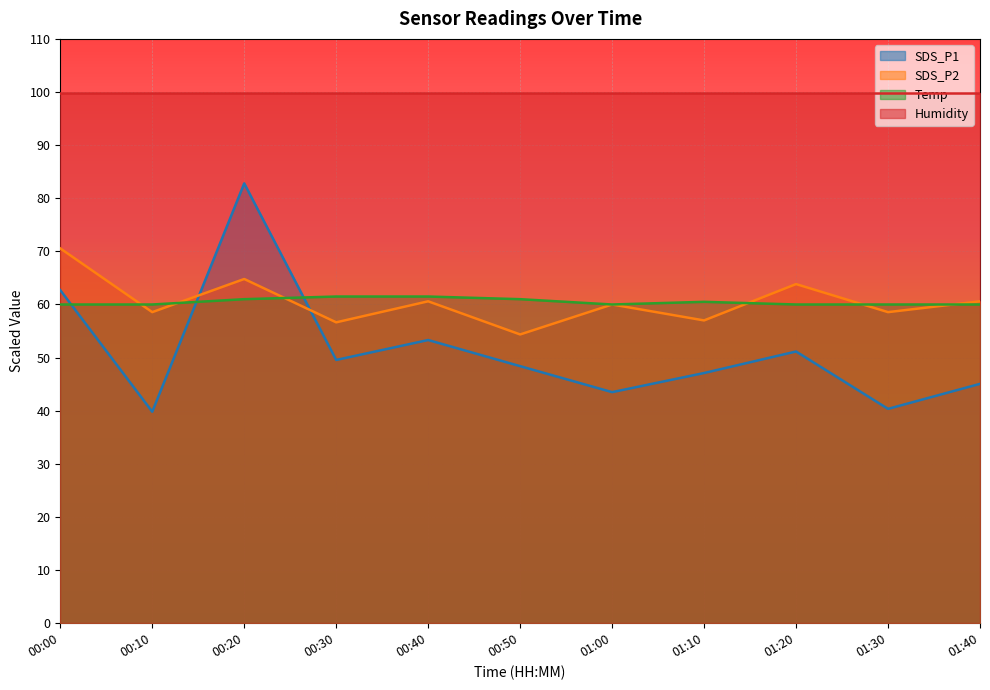

Count the Temp values in the range 60 to 61.

9